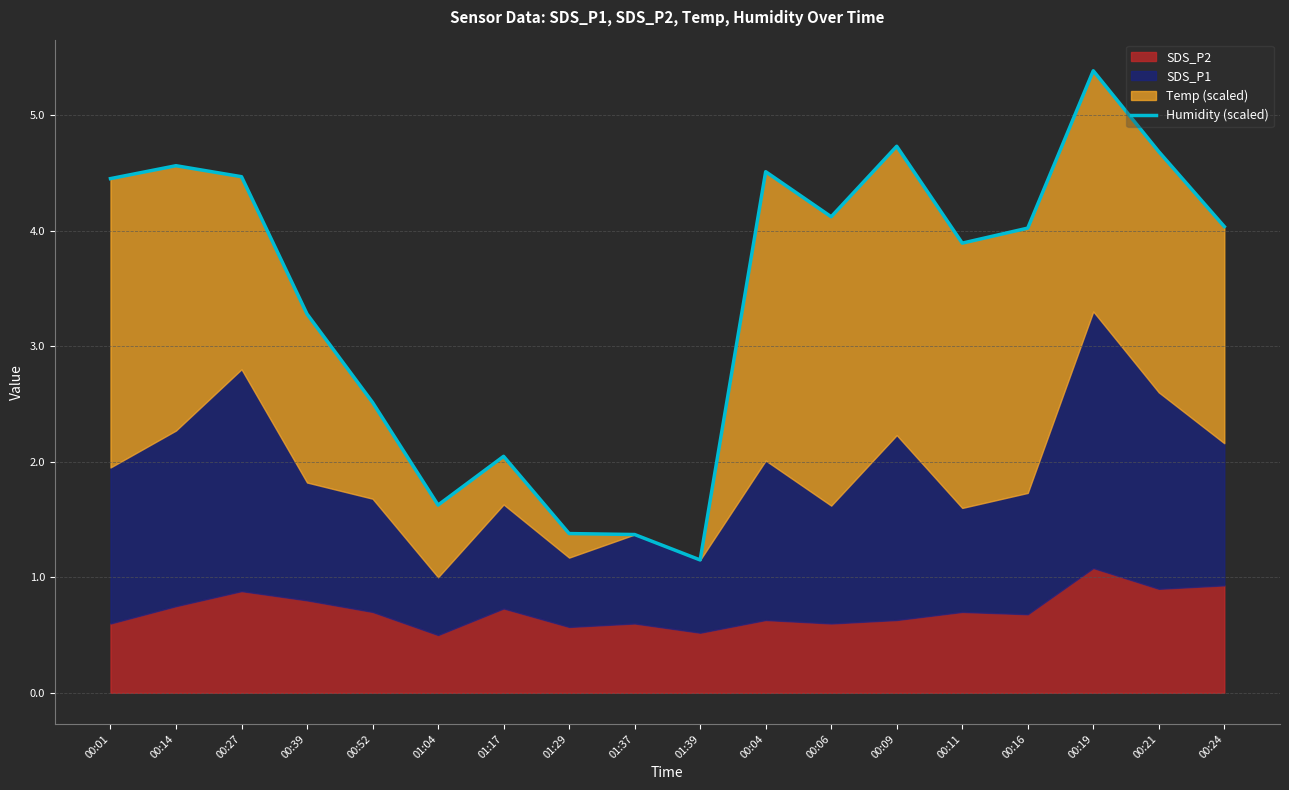

What is the approximate value at 00:21?

4.7